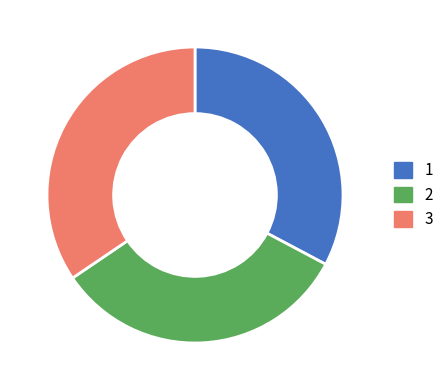

Is 3 the majority of the pie?

No